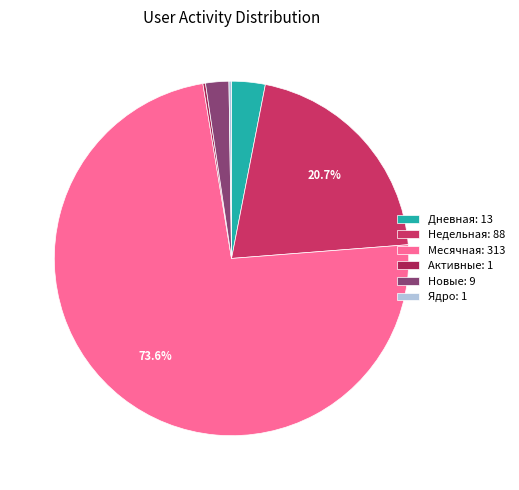

What is the largest slice in the pie chart?

Месячная: 313